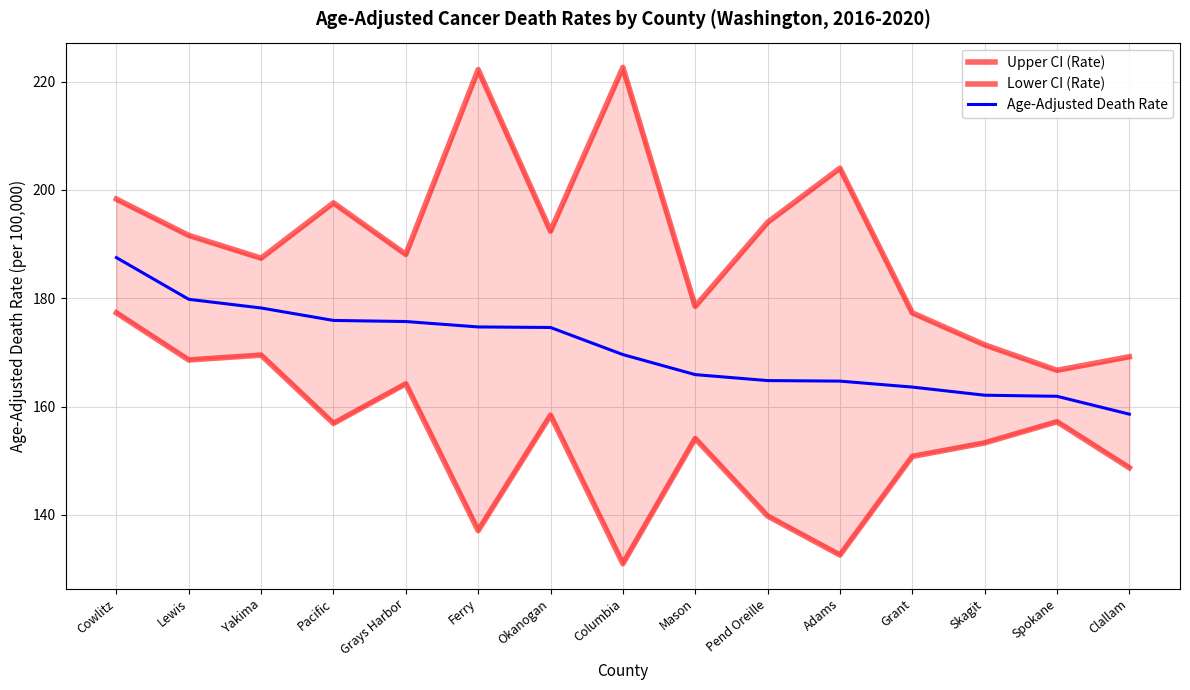

What is the difference between the highest and lowest values at Pend Oreille?

54.2